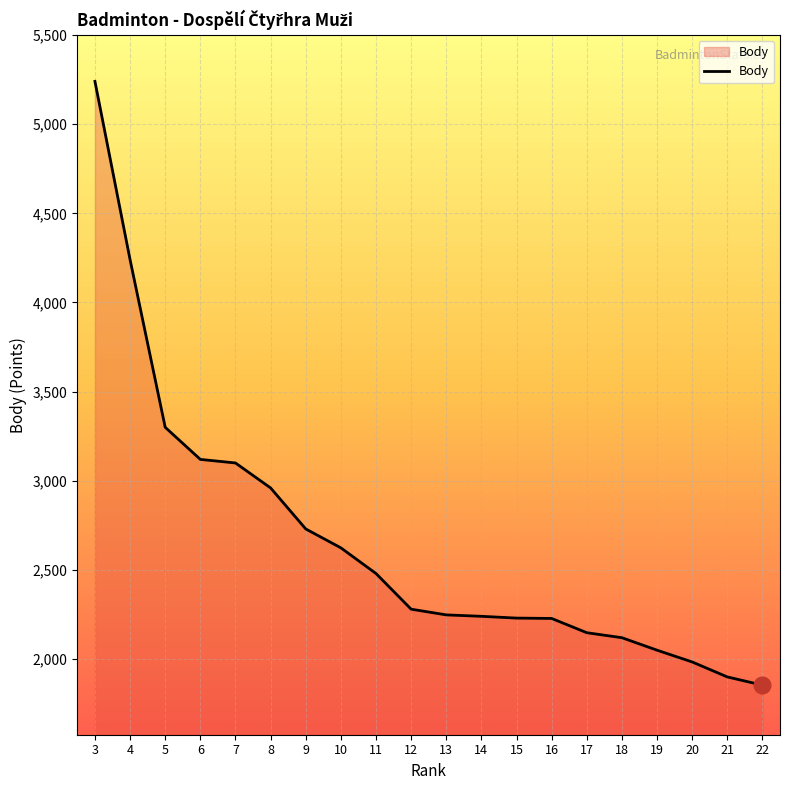

The value at 5 is 3300. True or false?

True